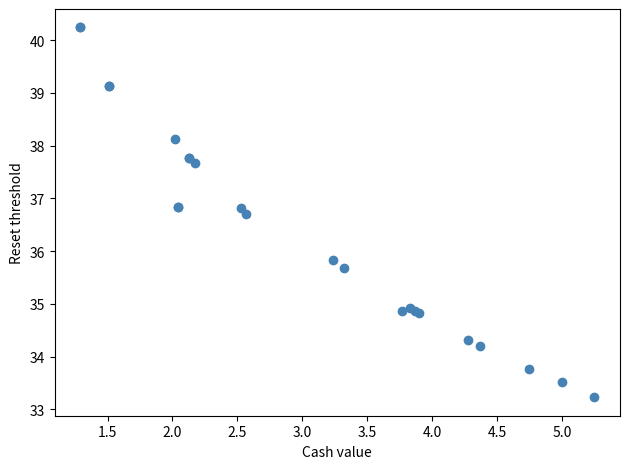

What Y value in the scatter plot is closest to 36?

35.8